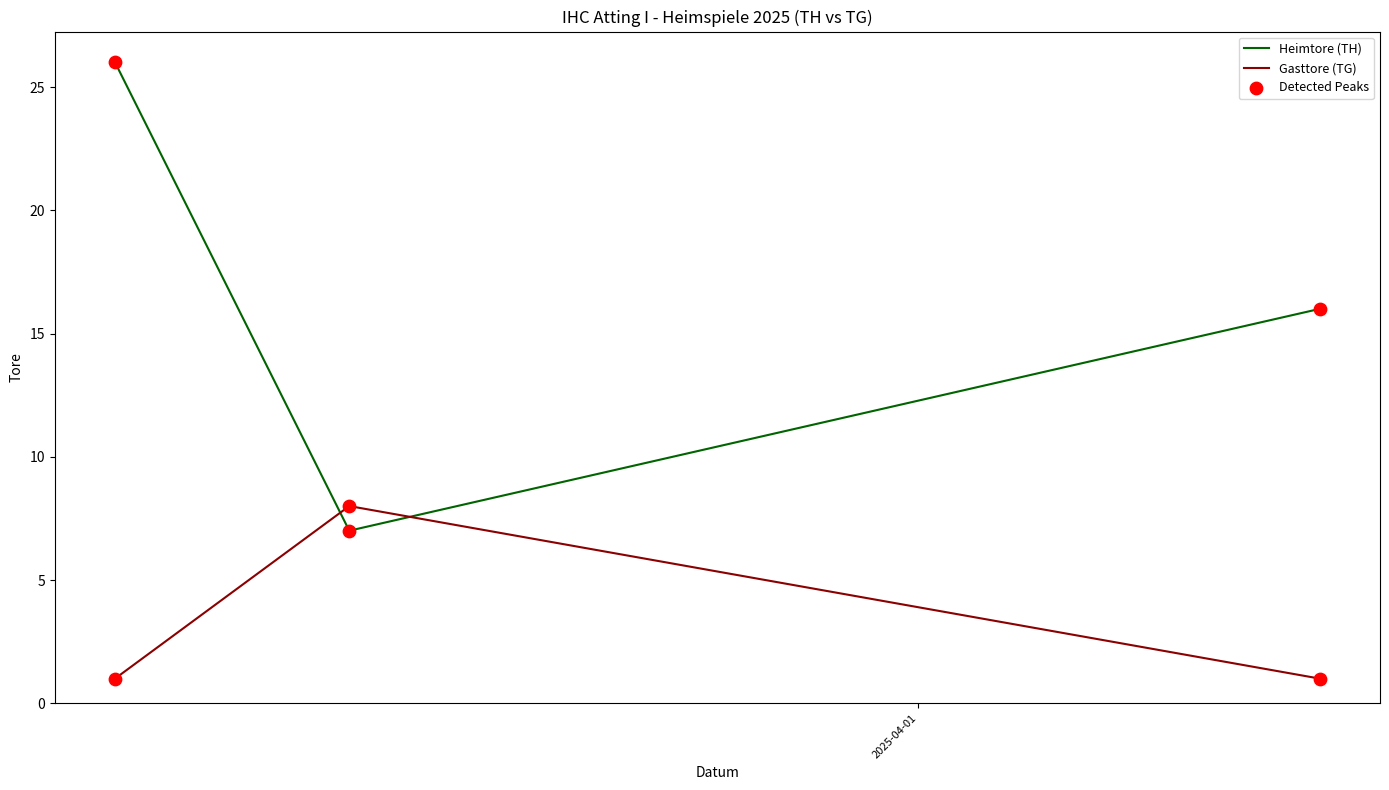

List the series in order of their overall mean, highest first.

Heimtore (TH), Gasttore (TG)